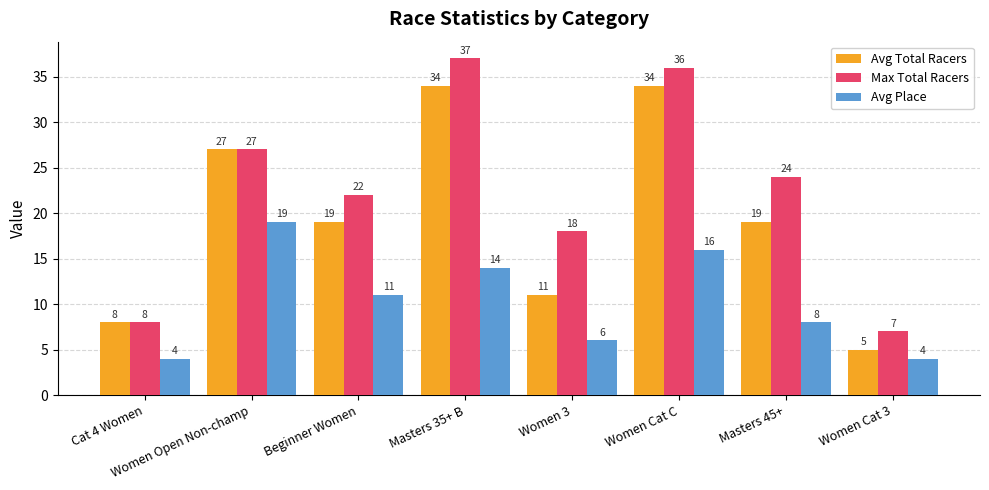

Reading left to right, transcribe all the data shown in this chart.

Avg Total Racers: Cat 4 Women=8	Women Open Non-champ=27	Beginner Women=19	Masters 35+ B=34	Women 3=11	Women Cat C=34	Masters 45+=19	Women Cat 3=5
Max Total Racers: Cat 4 Women=8	Women Open Non-champ=27	Beginner Women=22	Masters 35+ B=37	Women 3=18	Women Cat C=36	Masters 45+=24	Women Cat 3=7
Avg Place: Cat 4 Women=4	Women Open Non-champ=19	Beginner Women=11	Masters 35+ B=14	Women 3=6	Women Cat C=16	Masters 45+=8	Women Cat 3=4